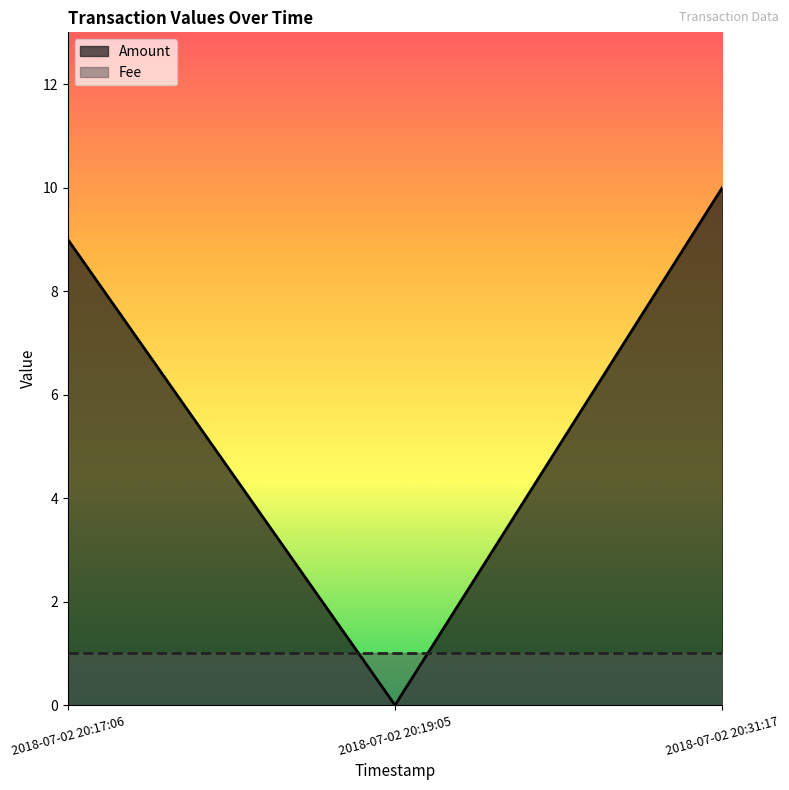

The value at 2018-07-02 20:31:17 is 10. True or false?

True